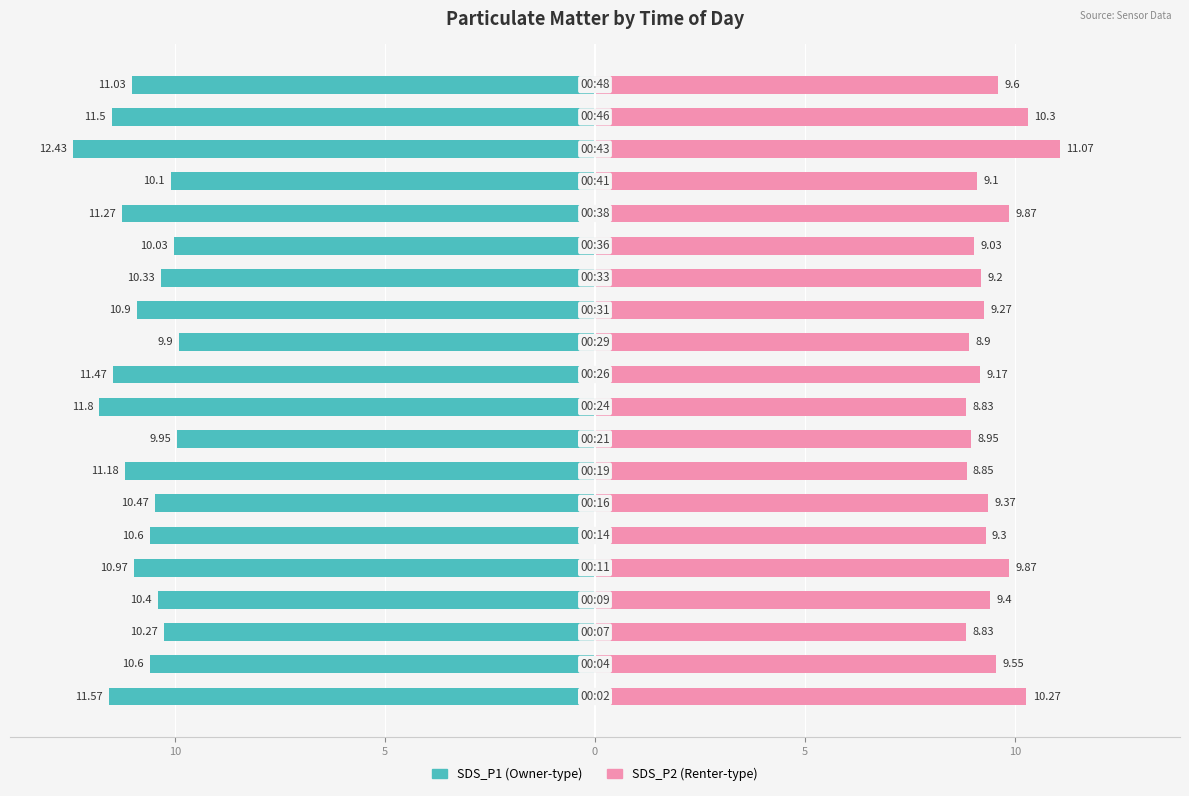

At how many categories does at least one series exceed -10?

20